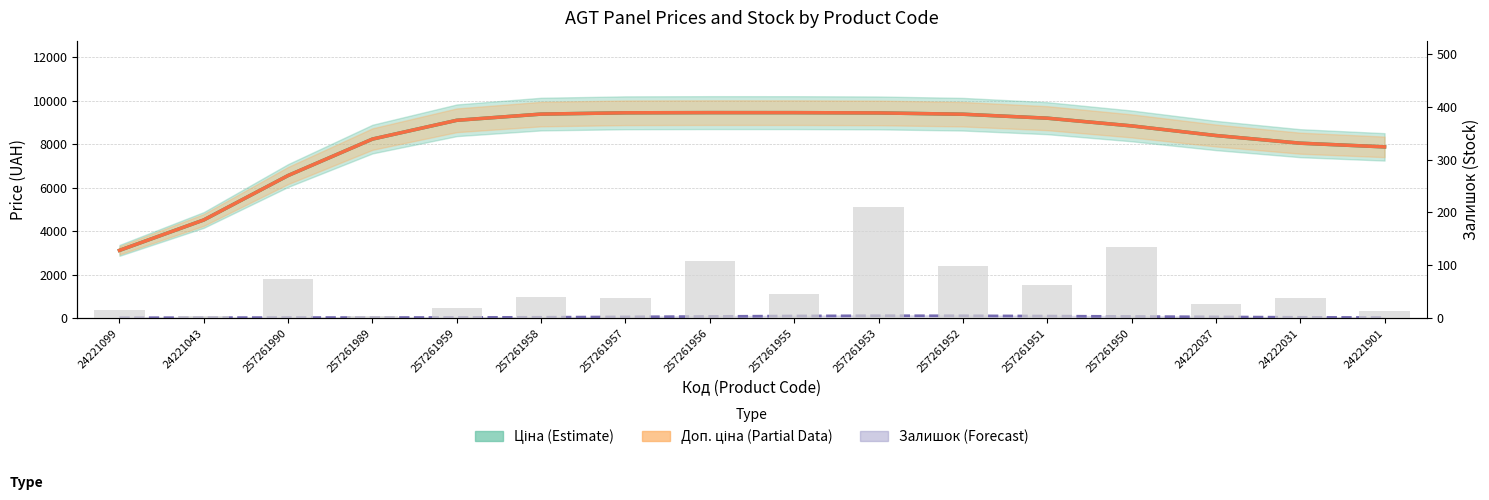

What position from the left is 257261953?

10